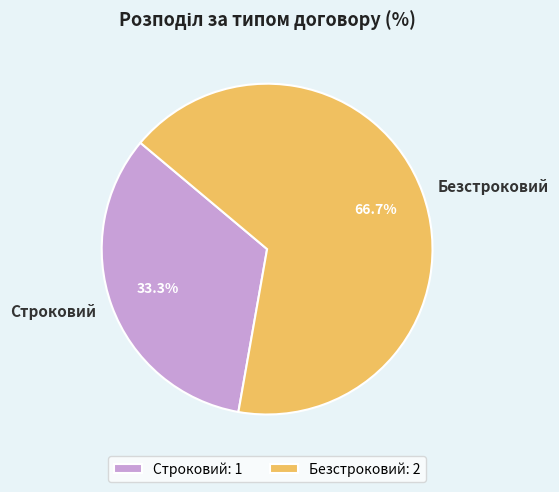

Which slice represents more than half of the pie?

Безстроковий